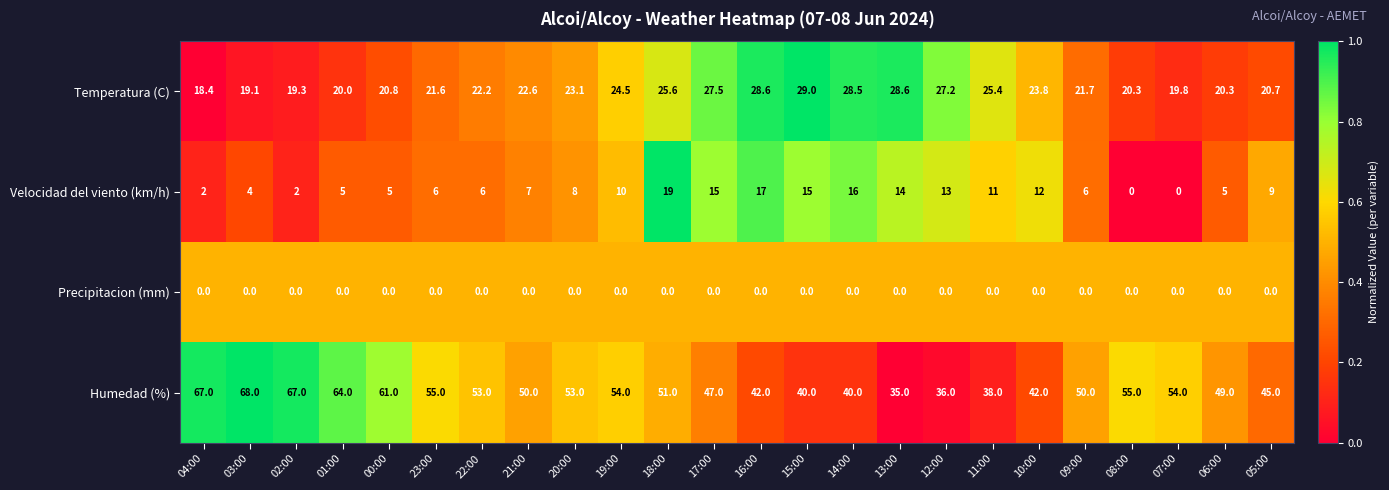

How many data points does each series have?

24